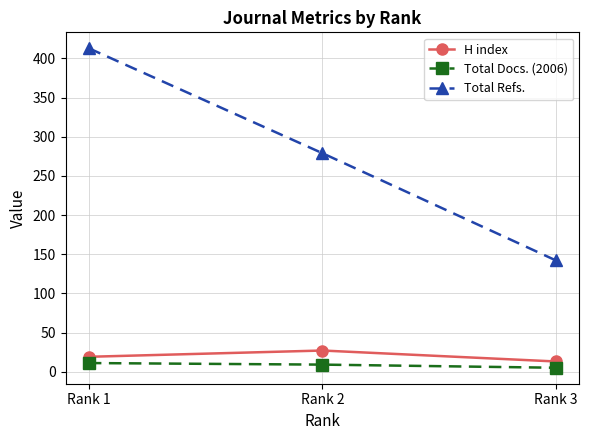

True or false: Total Docs. (2006) has a value of 9 at Rank 2.

True